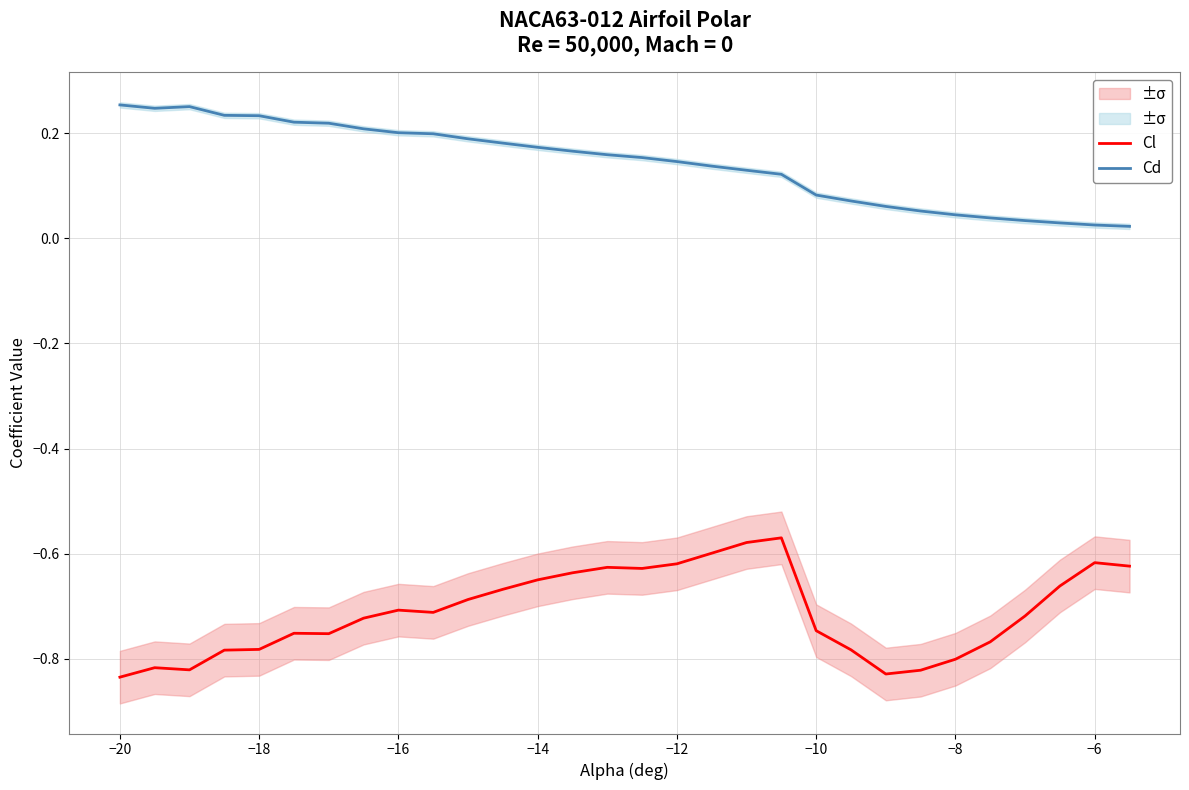

True or false: Cl and Cd intersect in this chart.

False